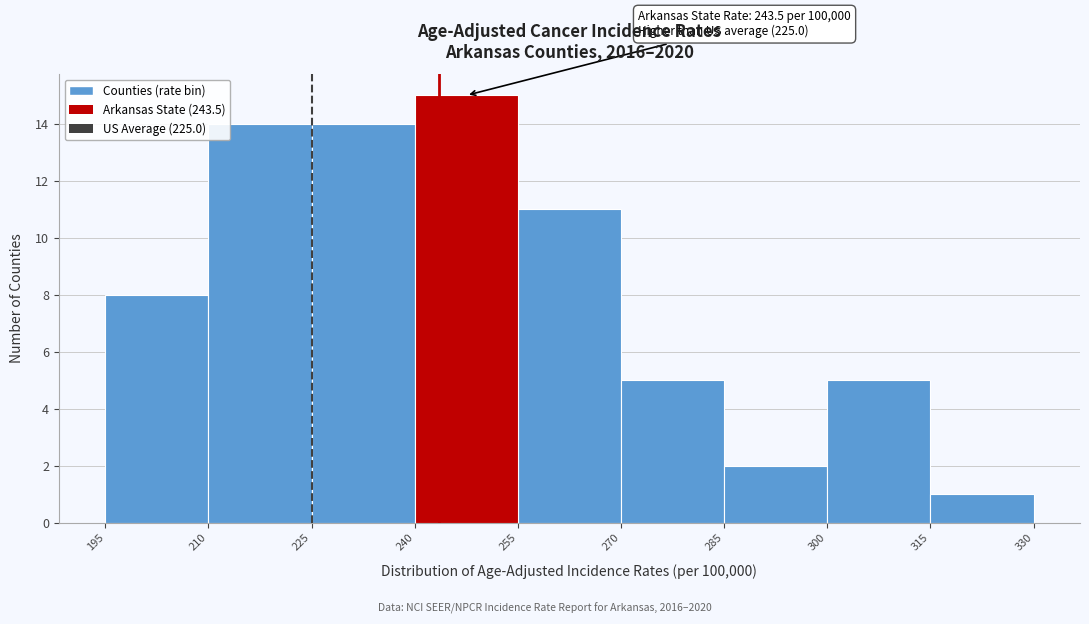

Over which range of the x-axis is the bar tallest?

240 to 255